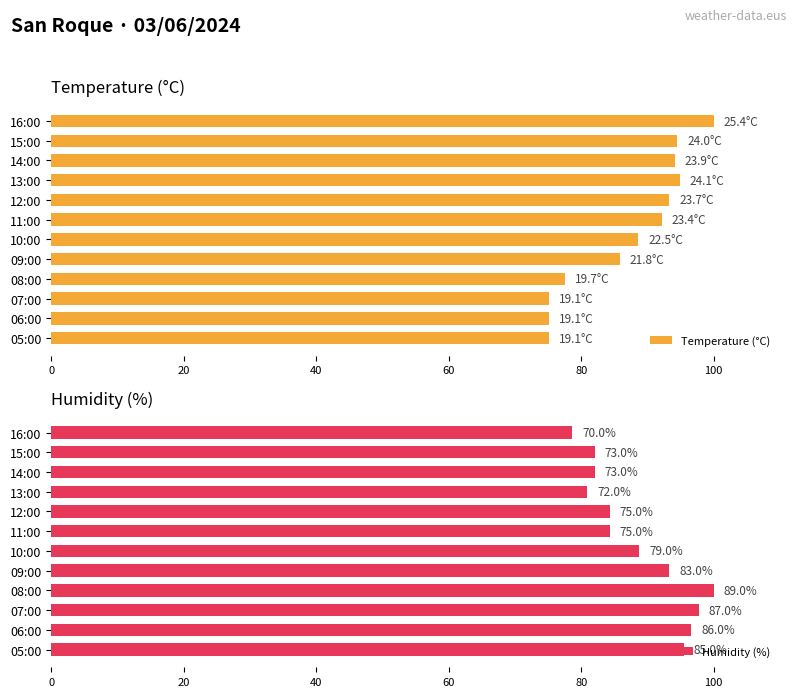

The Temperature (°C) series shows 123.5 at 12:00. True or false?

False